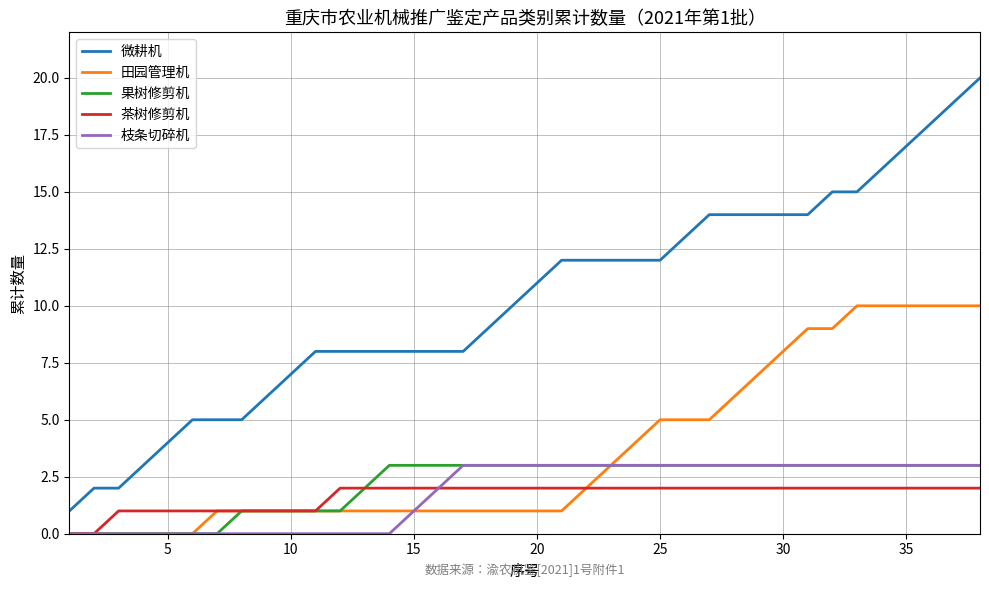

True or false: 果树修剪机 and 微耕机 intersect in this chart.

False